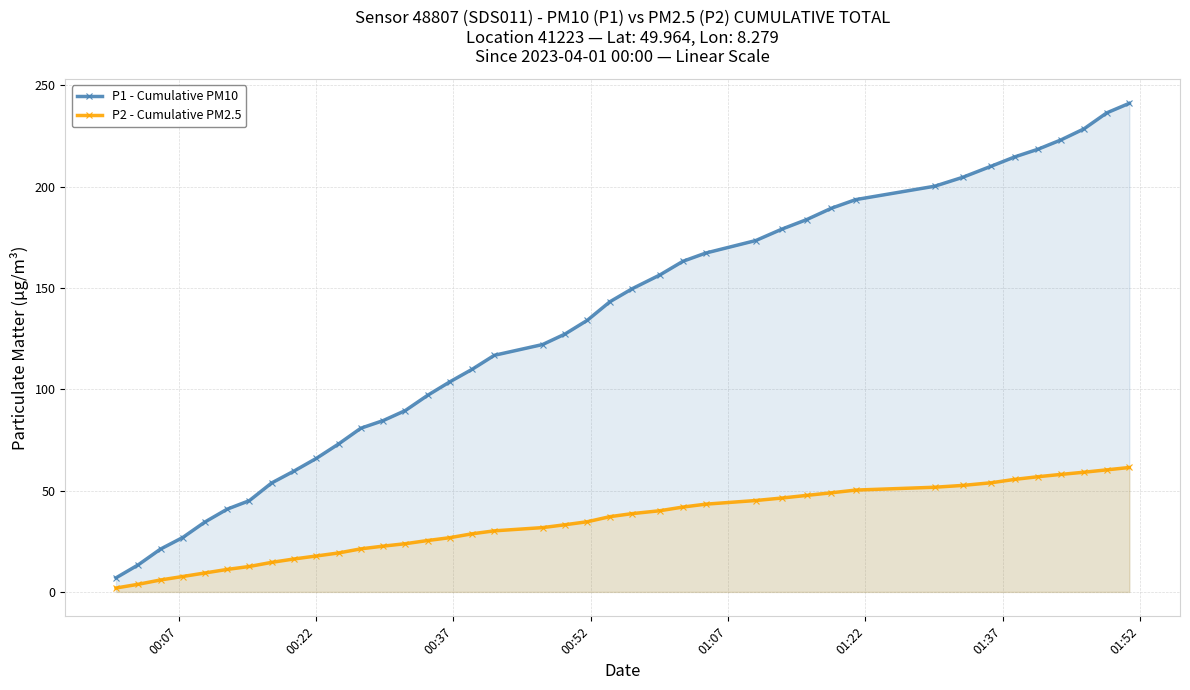

List the series in order of their overall mean, lowest first.

P2 - Cumulative PM2.5, P1 - Cumulative PM10